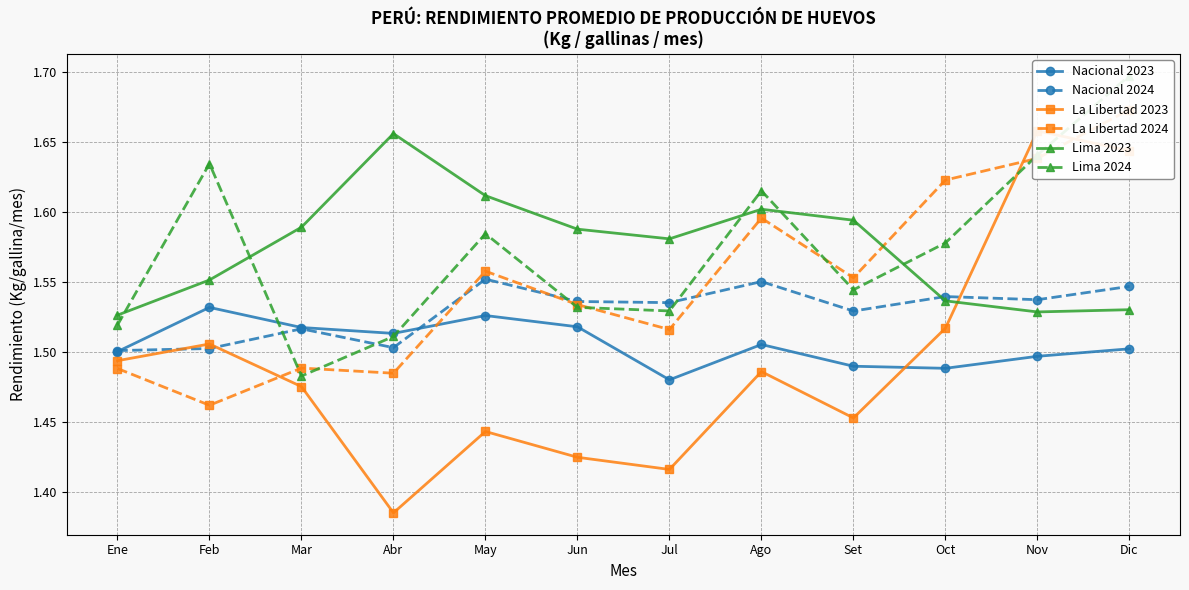

How many intersections are there between Nacional 2024 and La Libertad 2023?

3